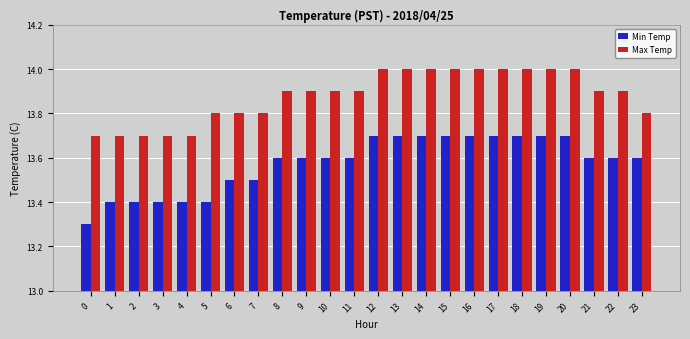

The value of Max Temp at 21 is 3.3. True or false?

False